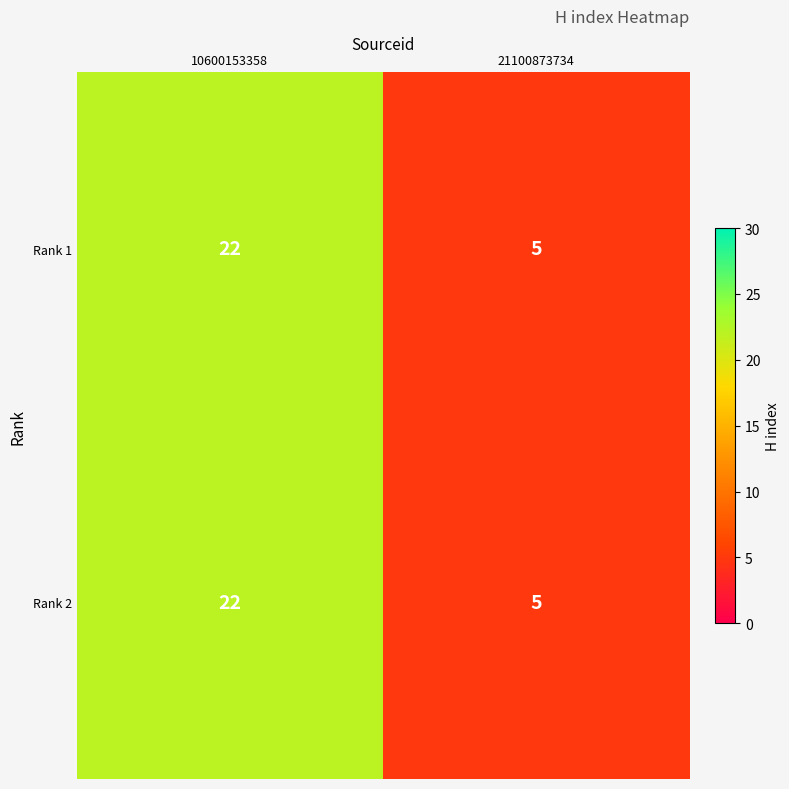

What is the highest value of the Rank 2 series?

22